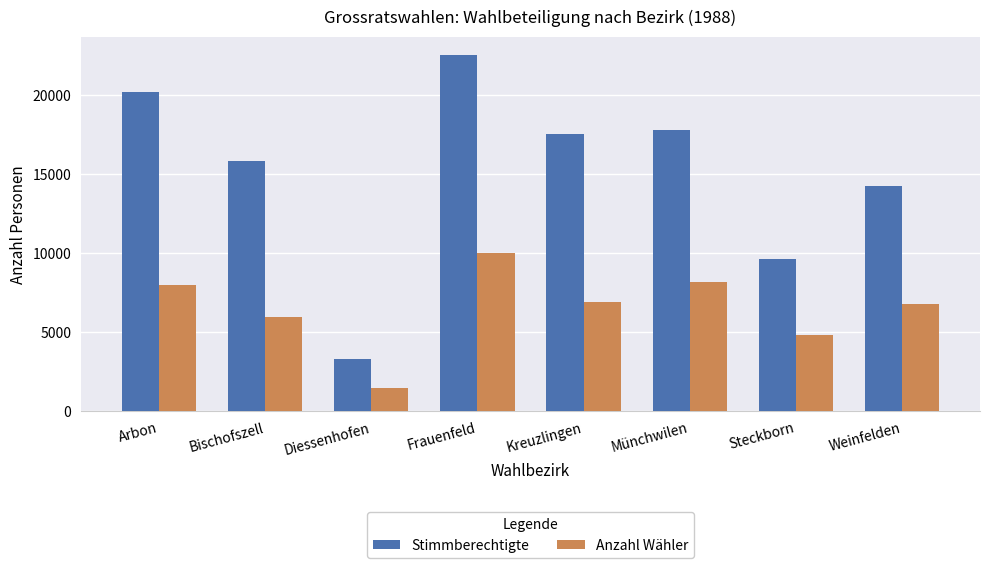

What is the maximum value shown in the chart?

22573